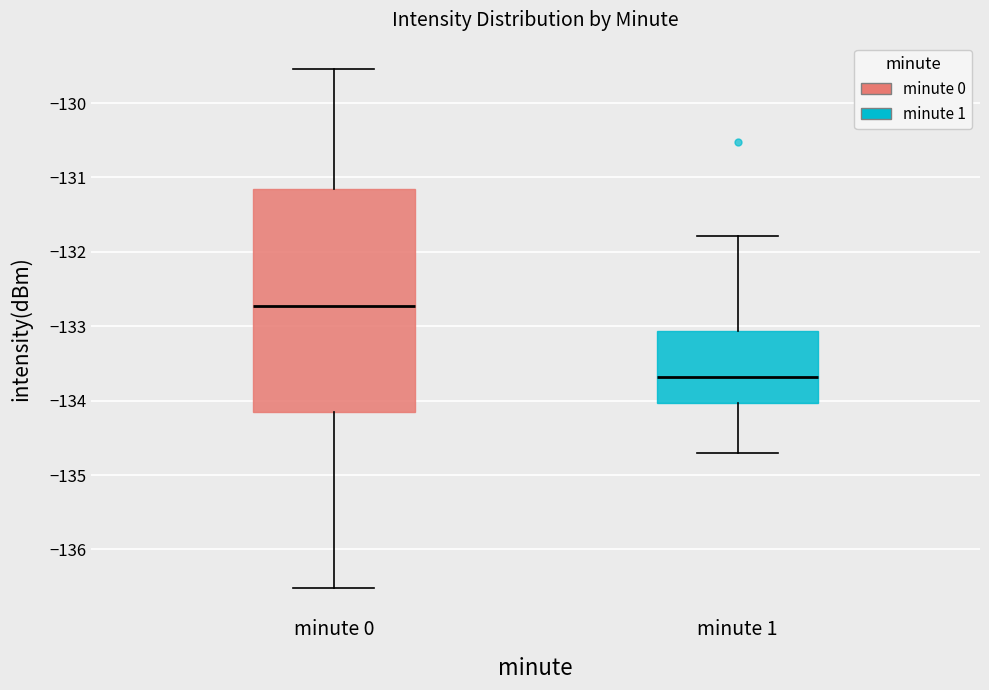

Which box is the tallest, from its lower edge to its upper edge?

minute 0